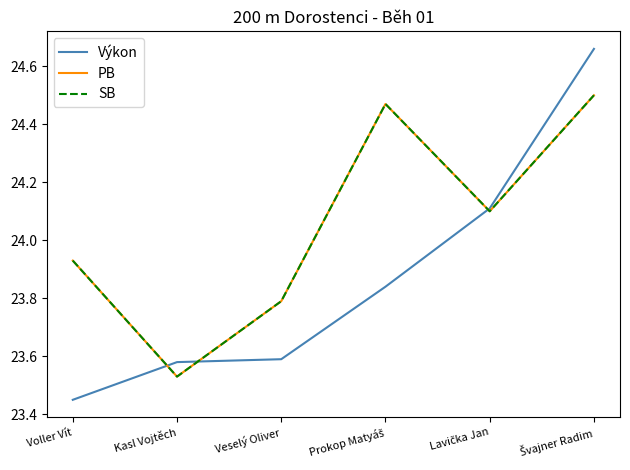

Is it true that SB equals 23.5 at Kasl Vojtěch?

True